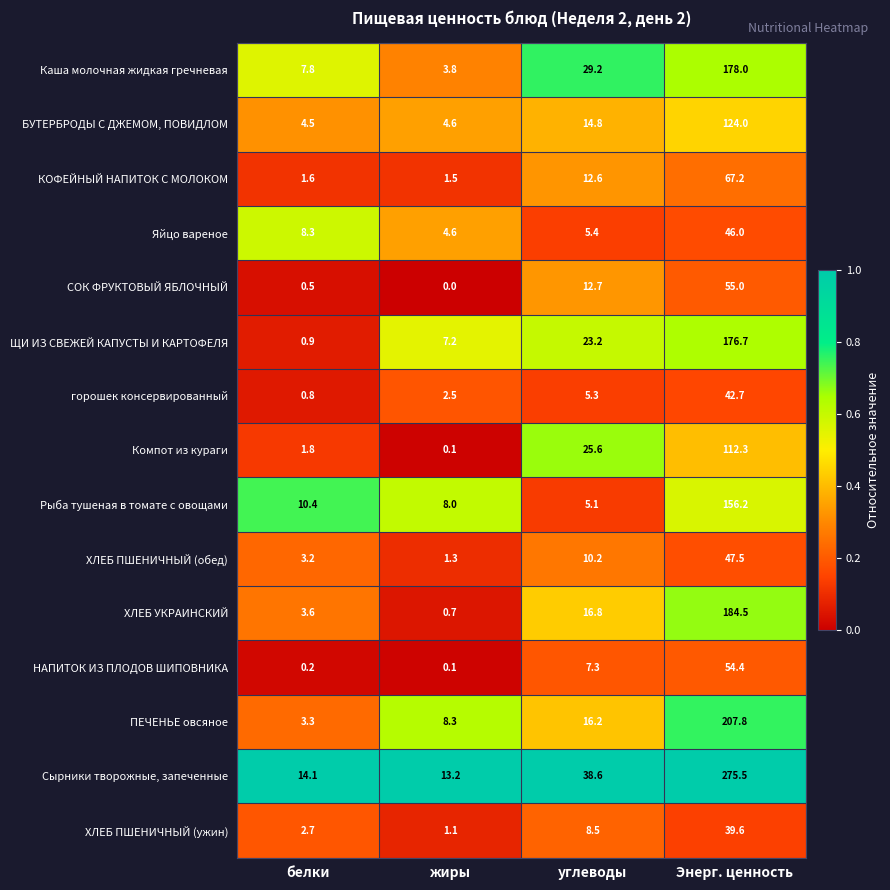

Between белки and жиры, which series saw the biggest shift?

ЩИ ИЗ СВЕЖЕЙ КАПУСТЫ И КАРТОФЕЛЯ